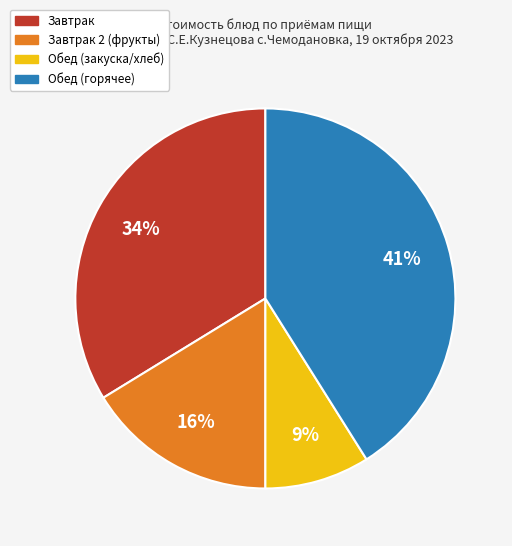

Is there any slice that represents more than half of the pie?

No